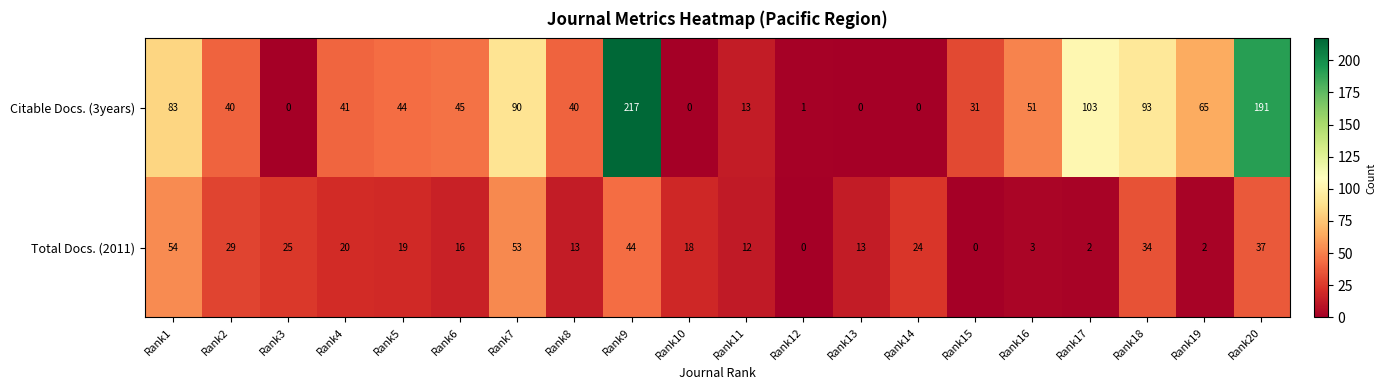

What is the spread (max minus min) of values at Rank9?

173